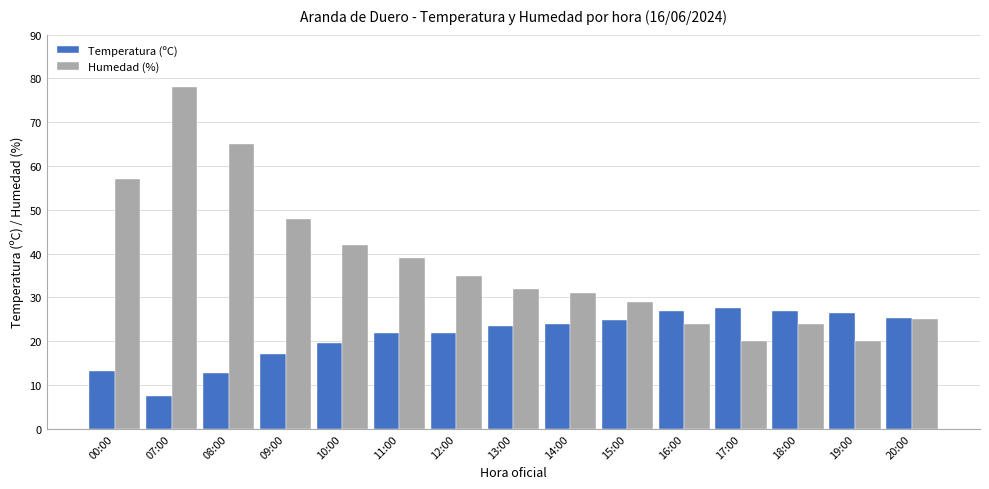

At how many categories does at least one series exceed 50?

3